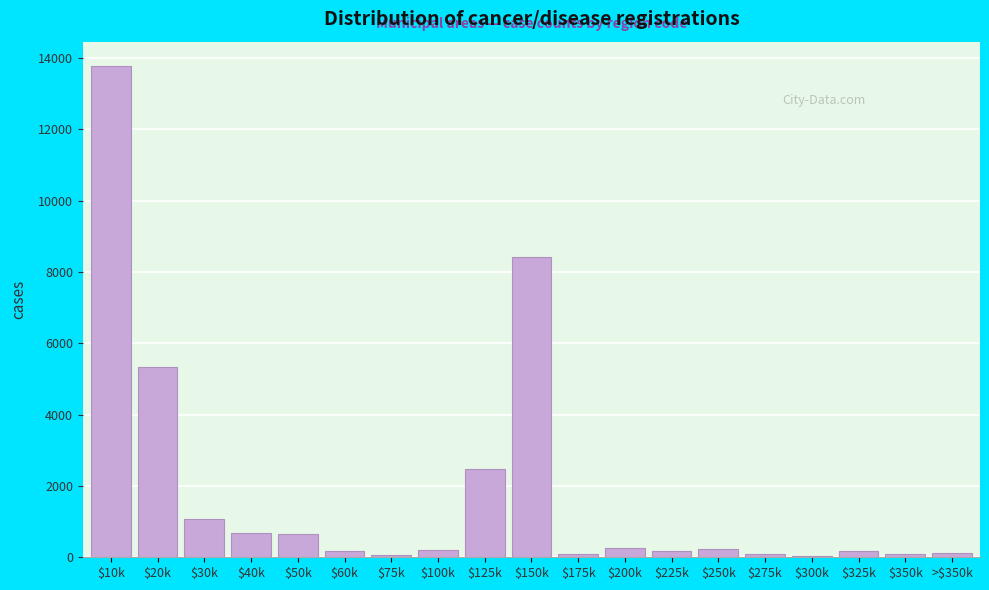

What is the sum of all values?

34098